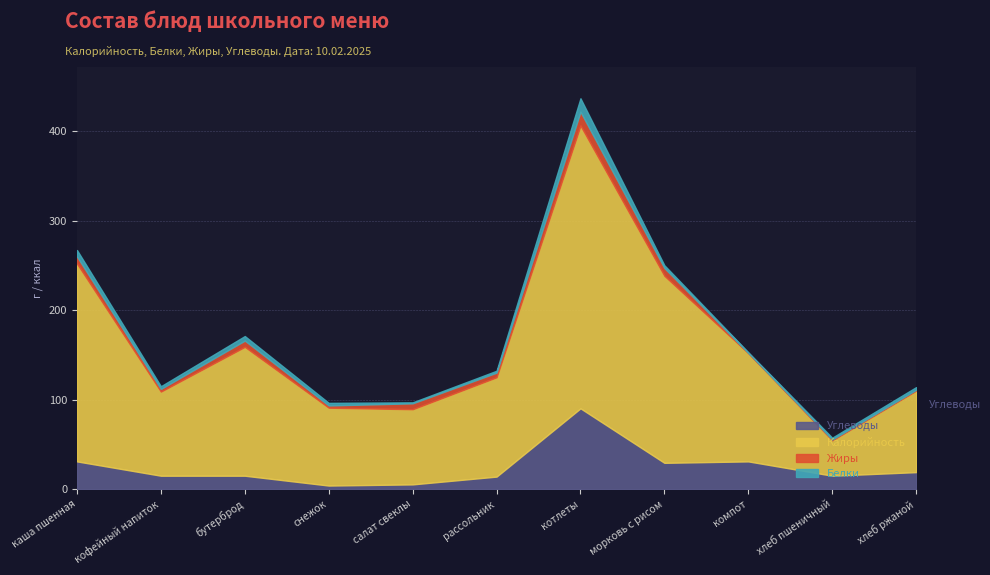

How many interior local valleys does the Жиры series have?

4